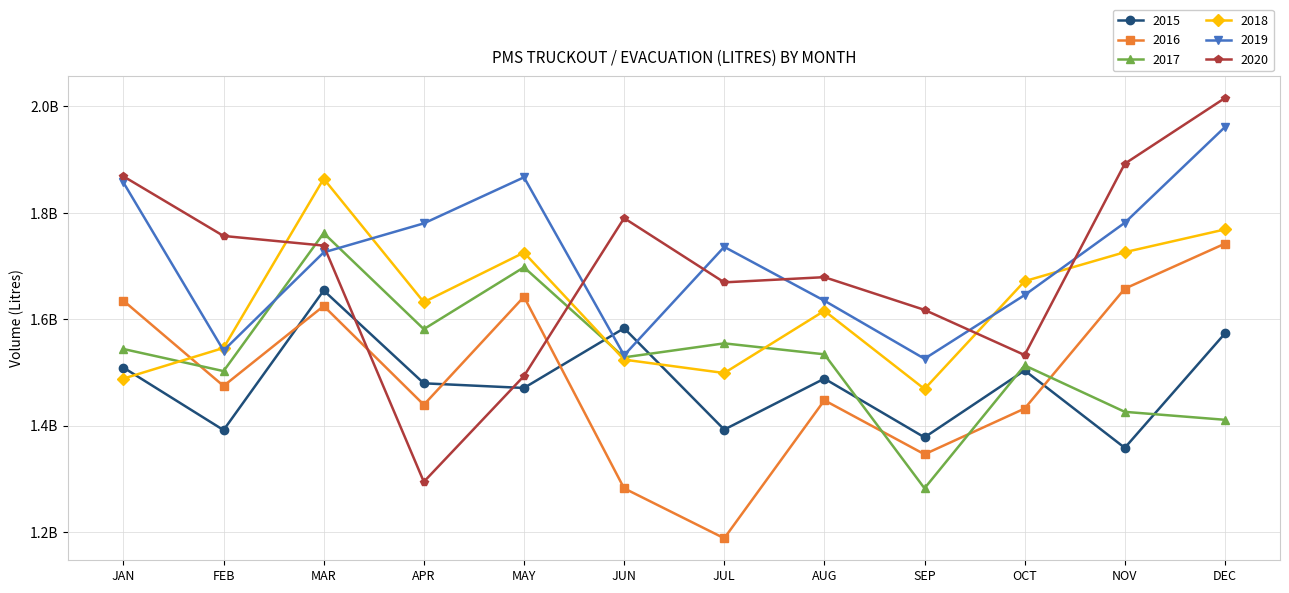

What is the approximate value of 2018 at FEB?

1545835459.0